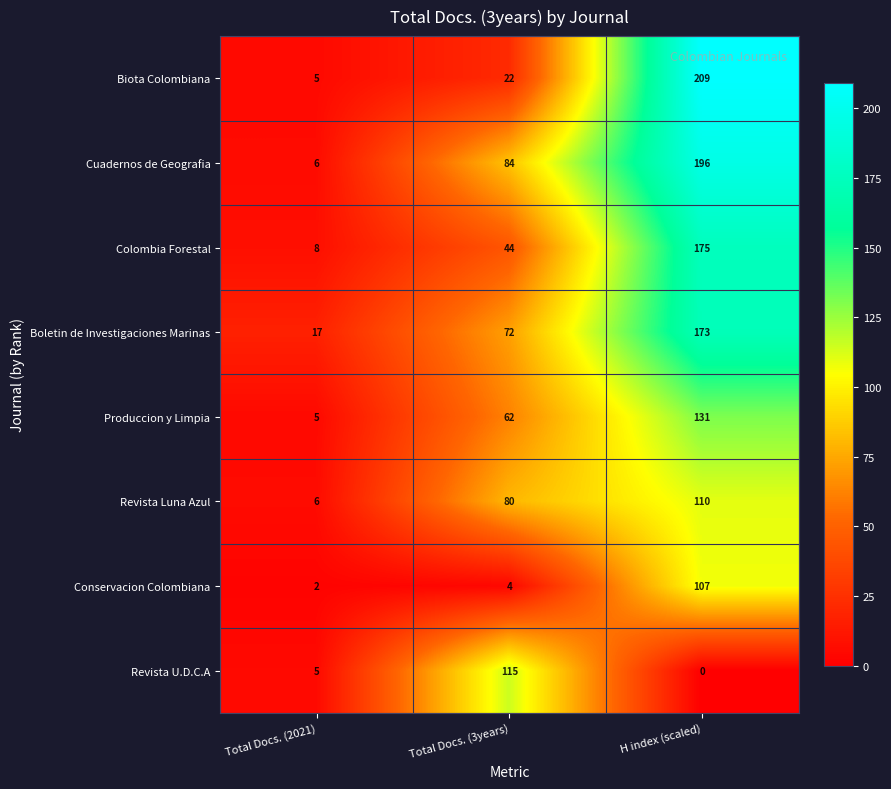

List the series in order of their peak value, lowest first.

Conservacion Colombiana, Revista Luna Azul, Revista U.D.C.A, Produccion y Limpia, Boletin de Investigaciones Marinas, Colombia Forestal, Cuadernos de Geografia, Biota Colombiana